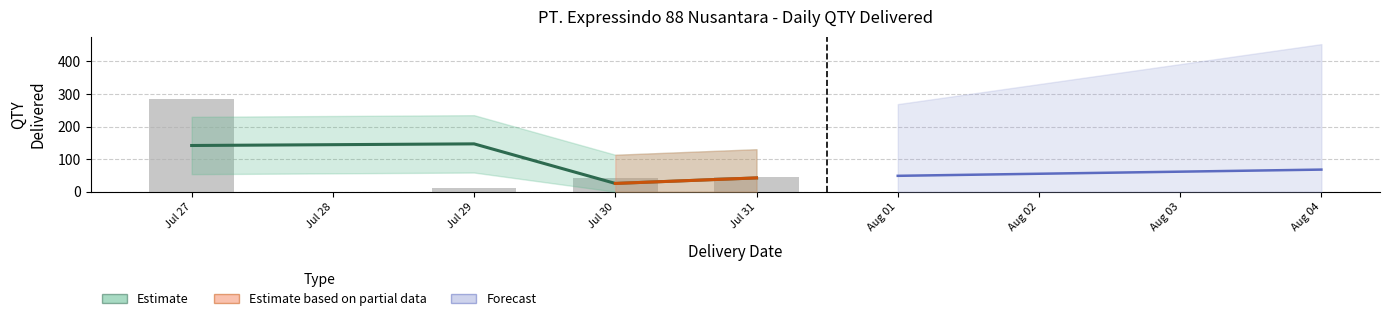

Approximately how many times larger is the value at 2024-07-27 compared to 2024-07-30?

5.0